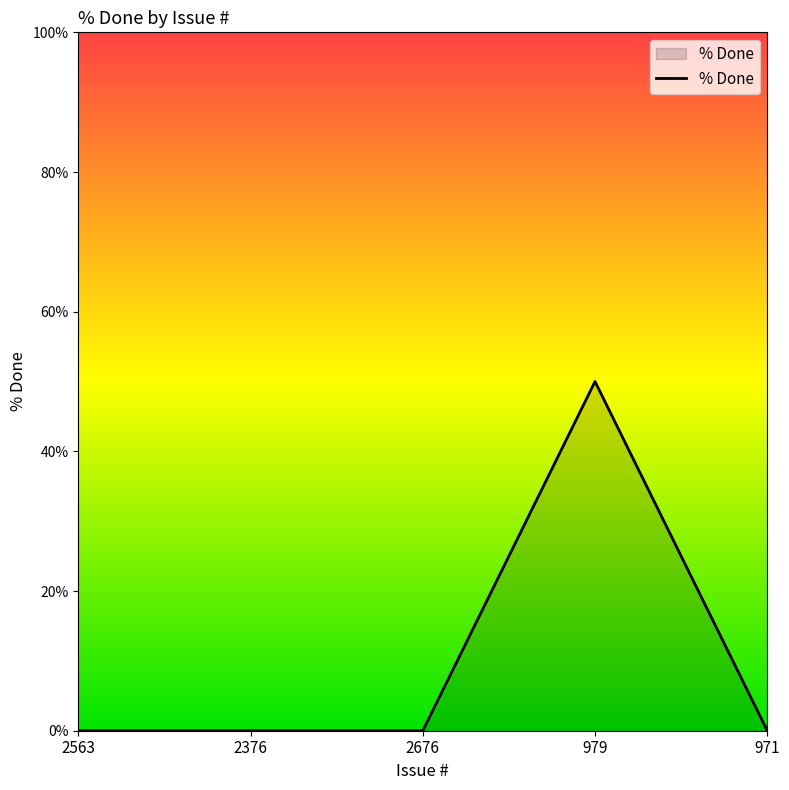

Count the number of data series in this chart.

1